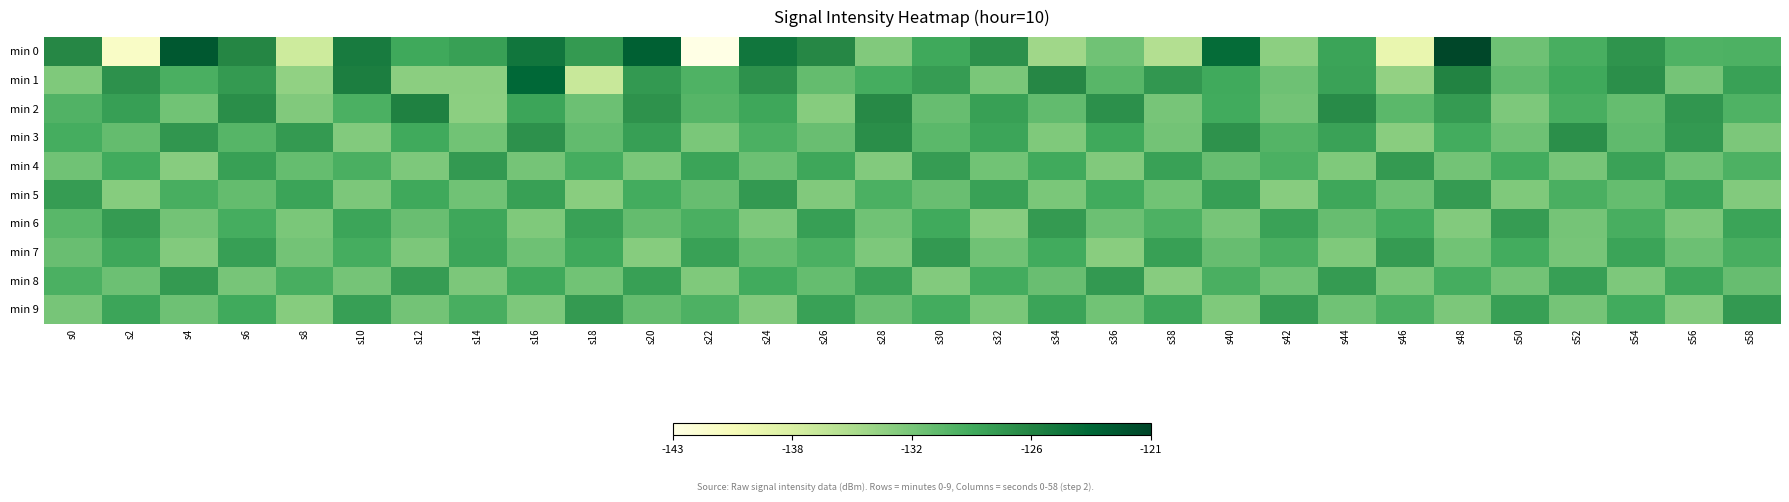

Which series changed the most between s26 and s56?

min 2